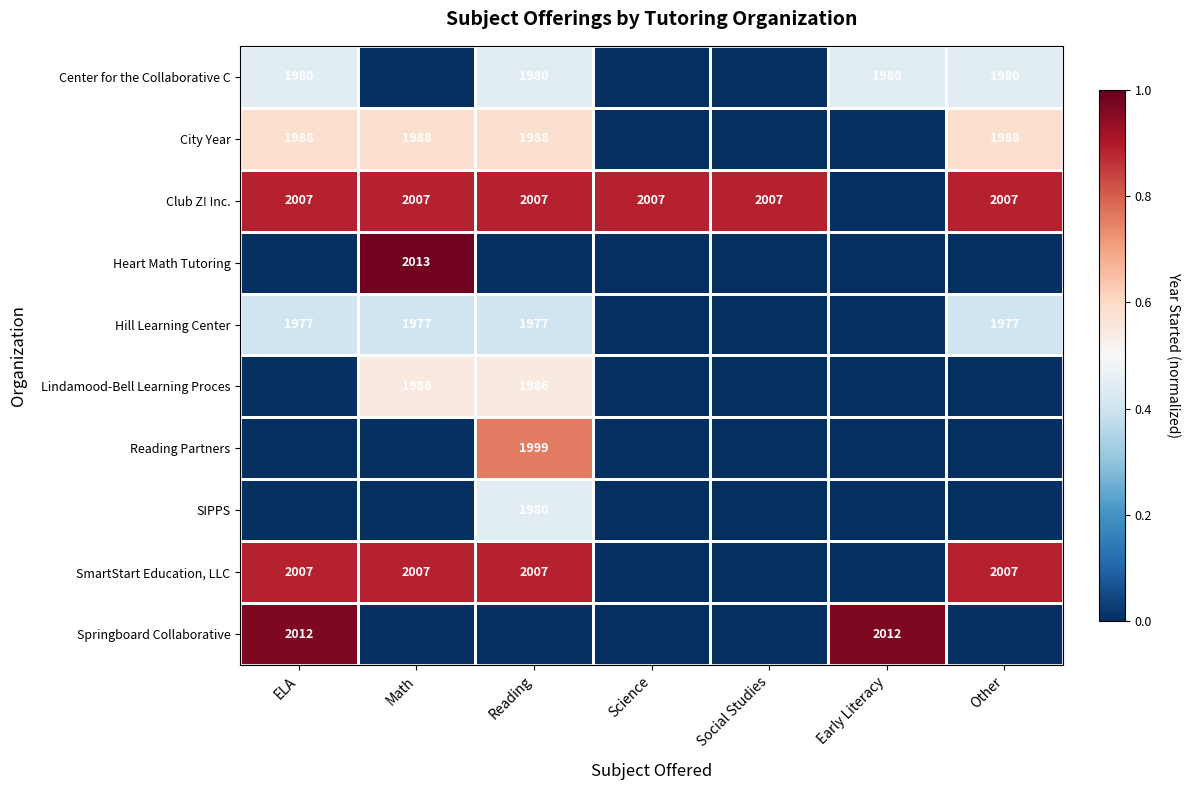

The Lindamood-Bell Learning Proces series shows 0.8 at Reading. True or false?

False